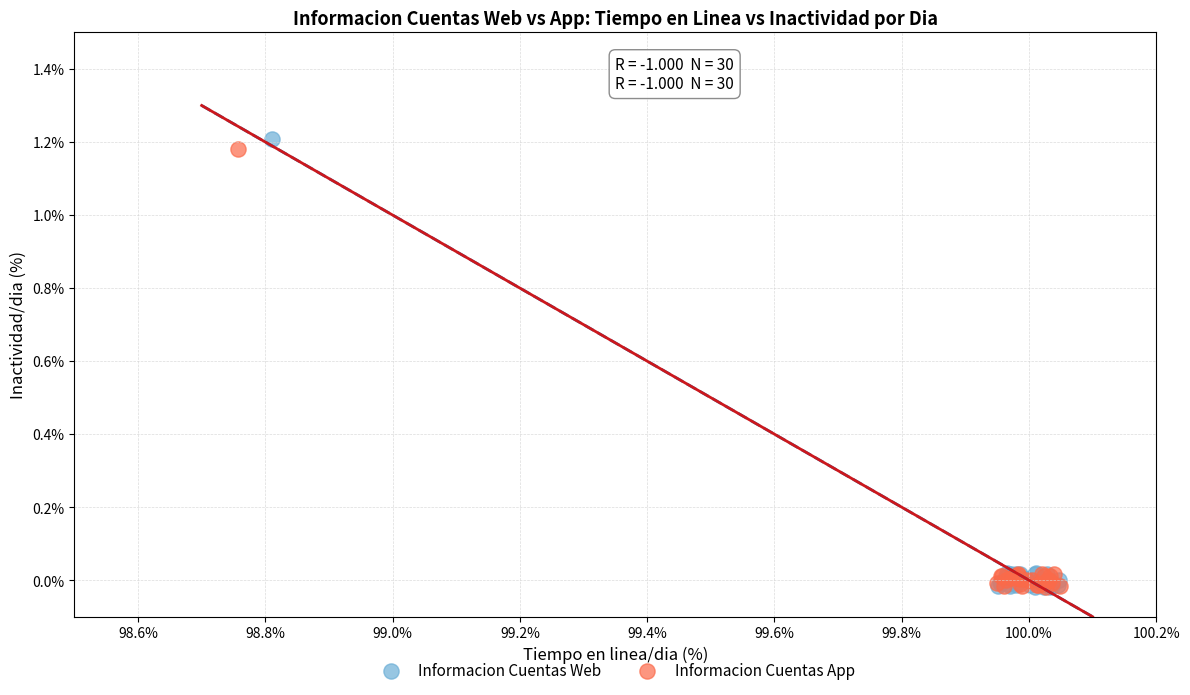

Which series has the widest spread of Y values?

Informacion Cuentas Web